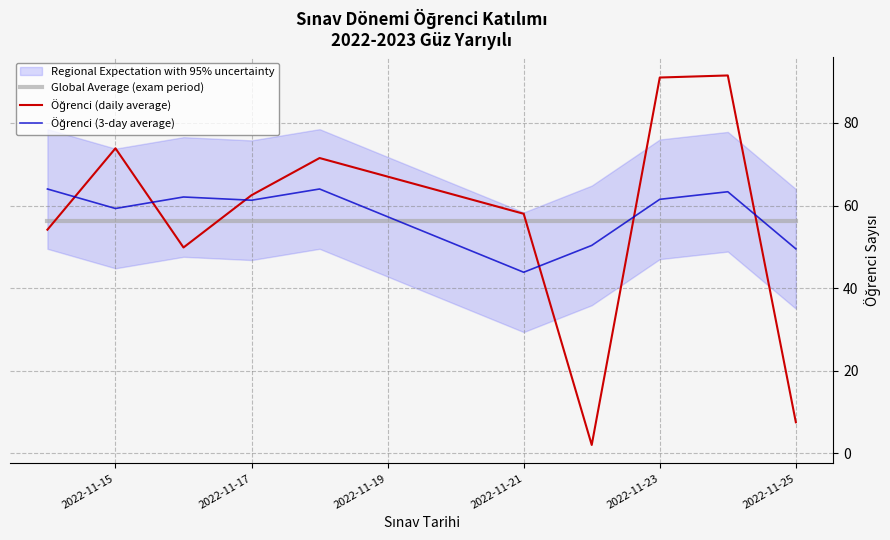

Which series ends up on top after the final intersection of Global Average (exam period) and Öğrenci (daily average)?

Global Average (exam period)